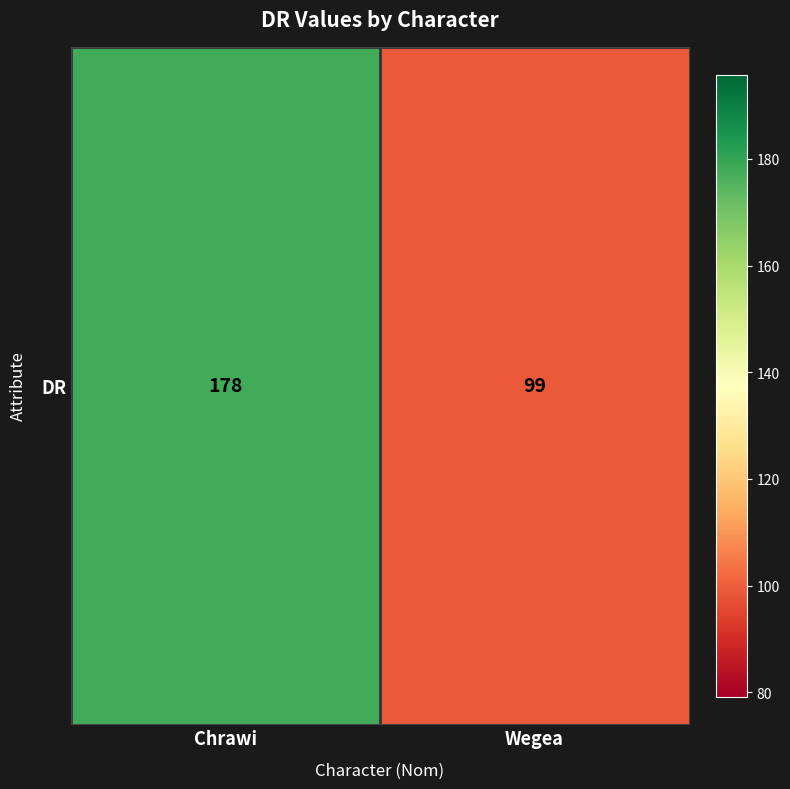

What is the difference between the values at Chrawi and Wegea?

79